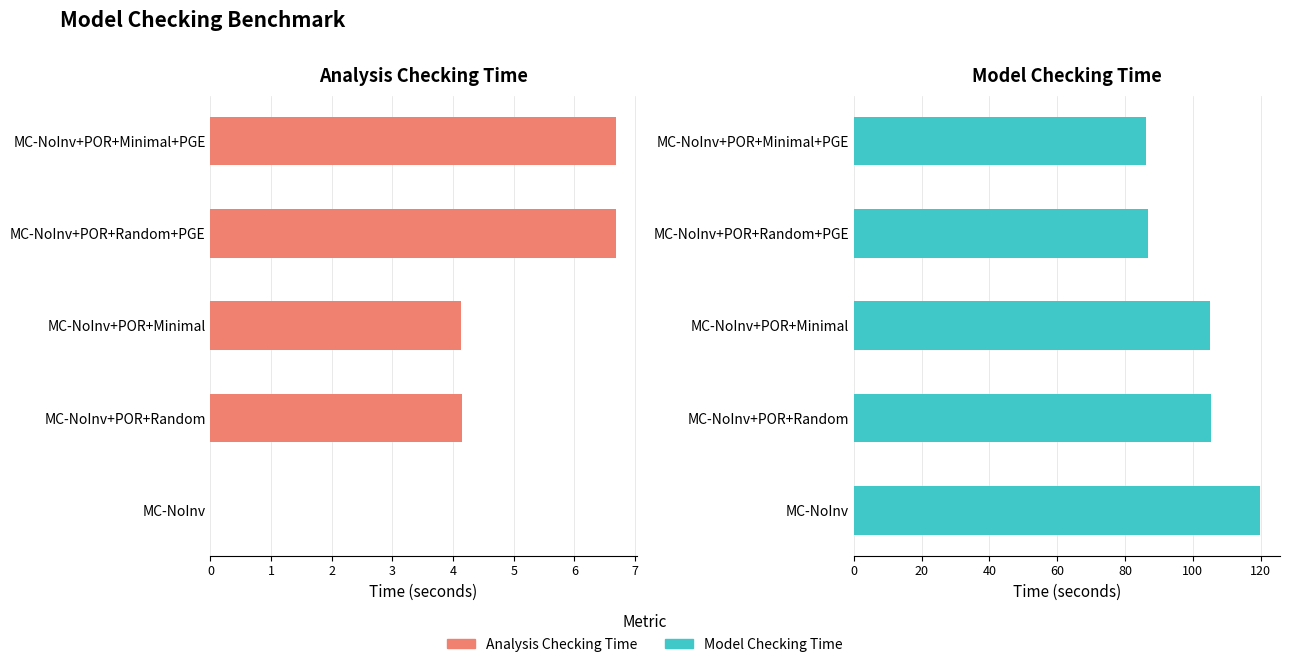

What is the sum of the Model Checking Time (geometric mean) values at MC-NoInv and MC-NoInv+POR+Minimal+PGE?

205.9